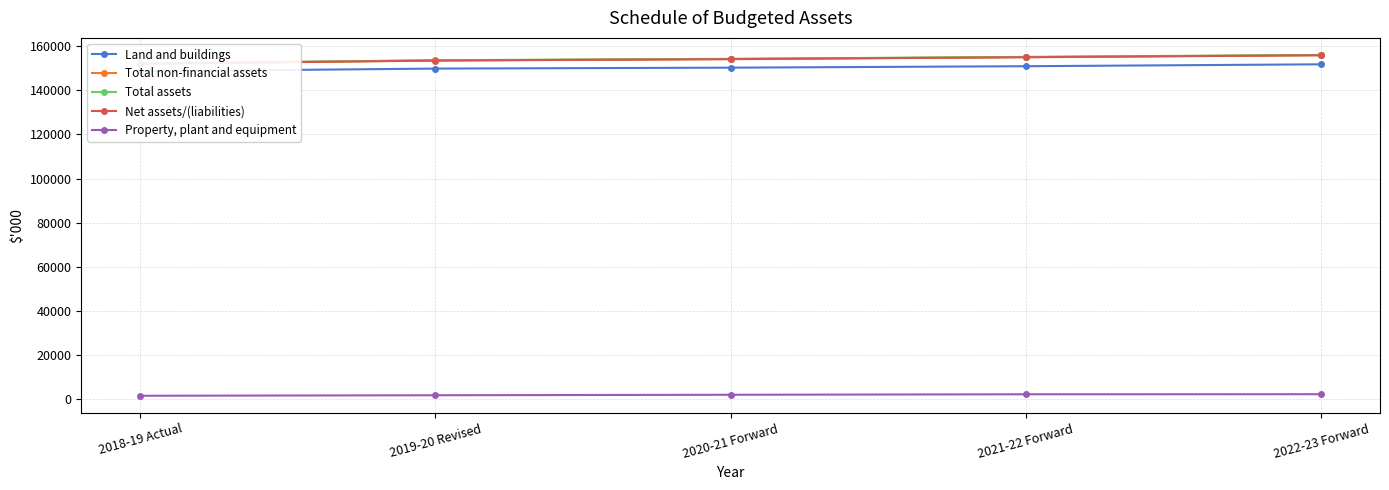

Reading left to right, extract all data points from this chart.

Land and buildings: 2018-19 Actual=148609	2019-20 Revised=149847	2020-21 Forward=150267	2021-22 Forward=150923	2022-23 Forward=151780
Total non-financial assets: 2018-19 Actual=152073	2019-20 Revised=153543	2020-21 Forward=154182	2021-22 Forward=155057	2022-23 Forward=155946
Total assets: 2018-19 Actual=152161	2019-20 Revised=153631	2020-21 Forward=154270	2021-22 Forward=155145	2022-23 Forward=156034
Net assets/(liabilities): 2018-19 Actual=152002	2019-20 Revised=153472	2020-21 Forward=154111	2021-22 Forward=154986	2022-23 Forward=155875
Property, plant and equipment: 2018-19 Actual=1614	2019-20 Revised=1846	2020-21 Forward=2065	2021-22 Forward=2284	2022-23 Forward=2316